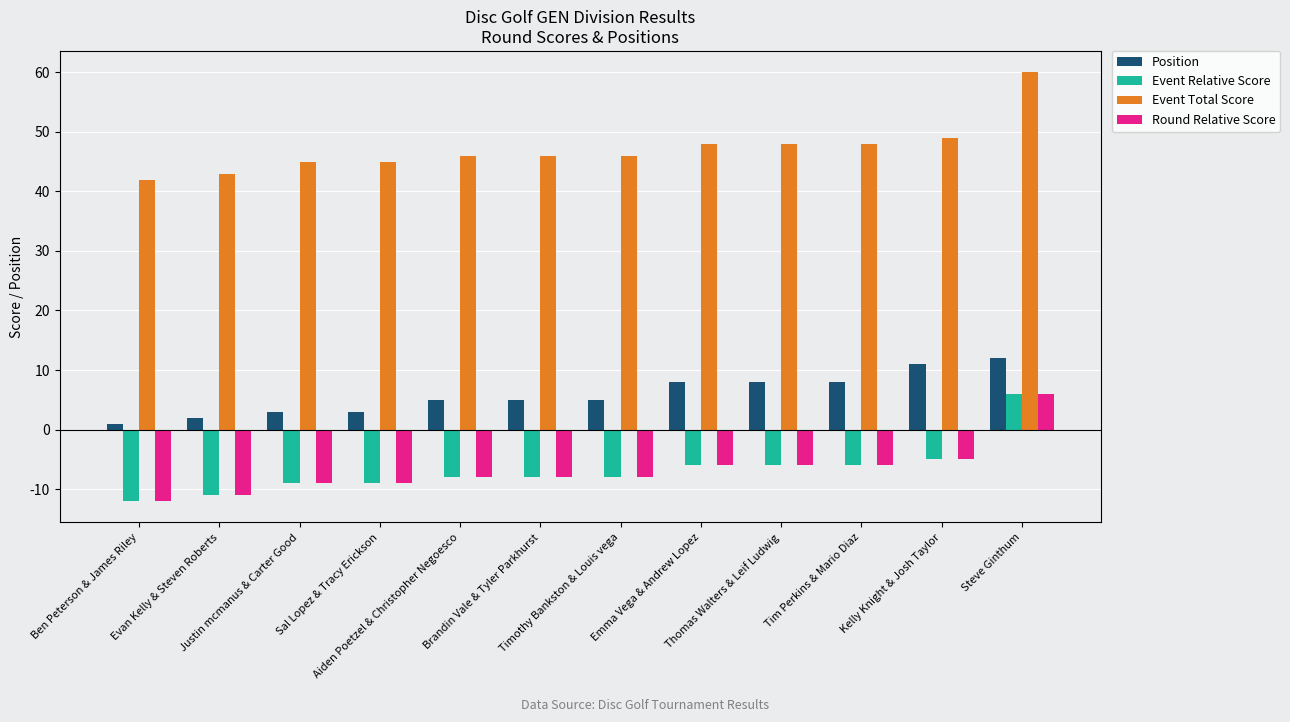

What position from the left is Tim Perkins & Mario Diaz?

10